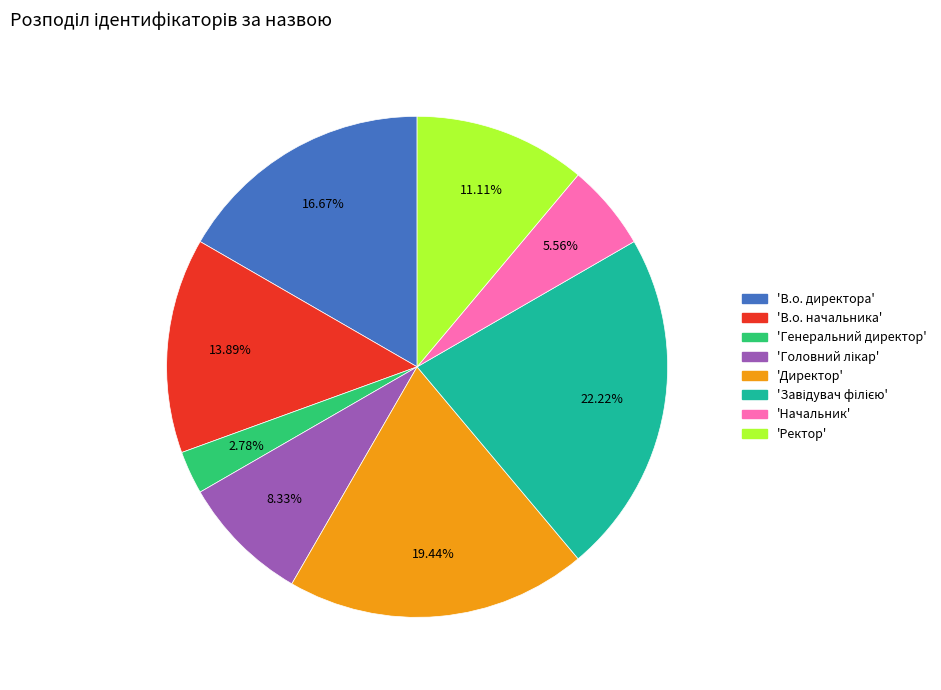

Is there a majority slice in this chart?

No